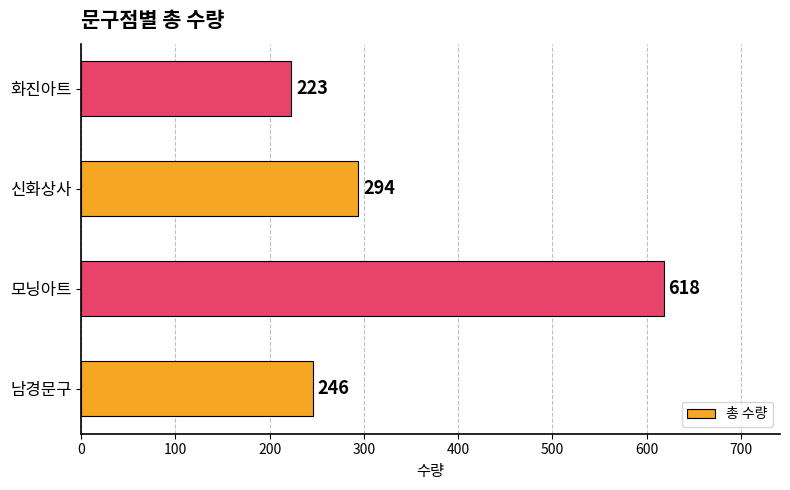

What is the average value?

345